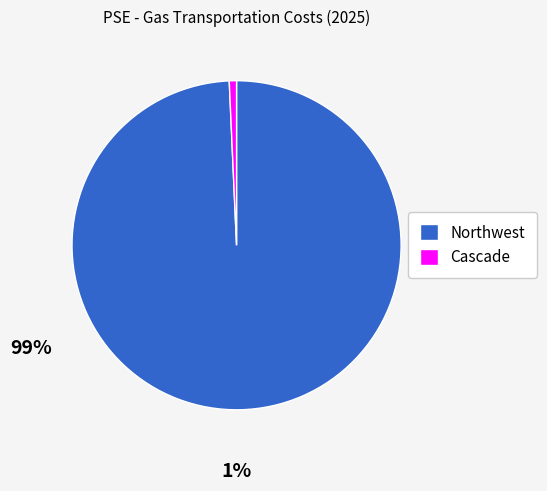

Is it true that Northwest is 99% of the pie?

True